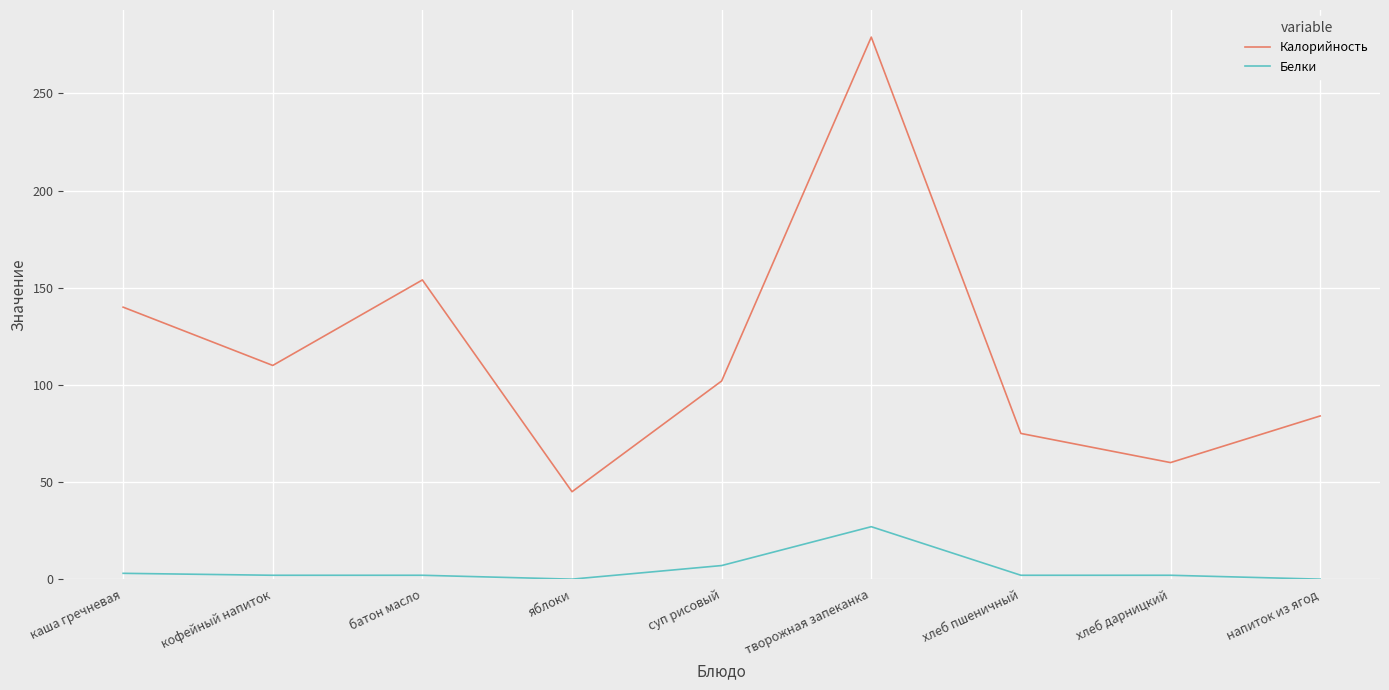

True or false: Белки and Калорийность intersect in this chart.

False